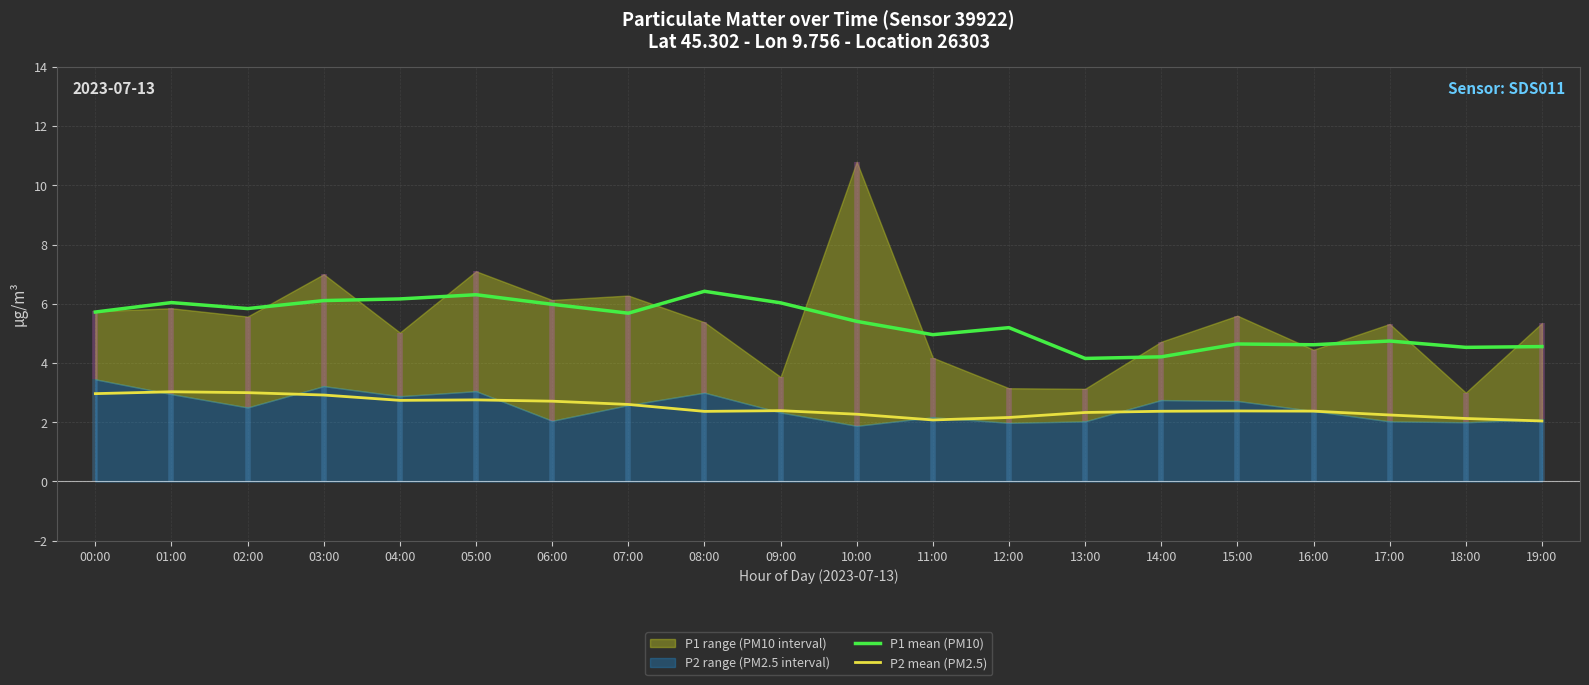

Reading left to right, extract all data points from this chart.

P1 mean (PM10): 5.7	6.0	5.8	6.1	6.2	6.3	6.0	5.7	6.4	6.0	5.4	5.0	5.2	4.2	4.2	4.6	4.6	4.7	4.5	4.6
P2 mean (PM2.5): 3.0	3.0	3.0	2.9	2.7	2.8	2.7	2.6	2.4	2.4	2.3	2.1	2.2	2.3	2.4	2.4	2.4	2.2	2.1	2.0